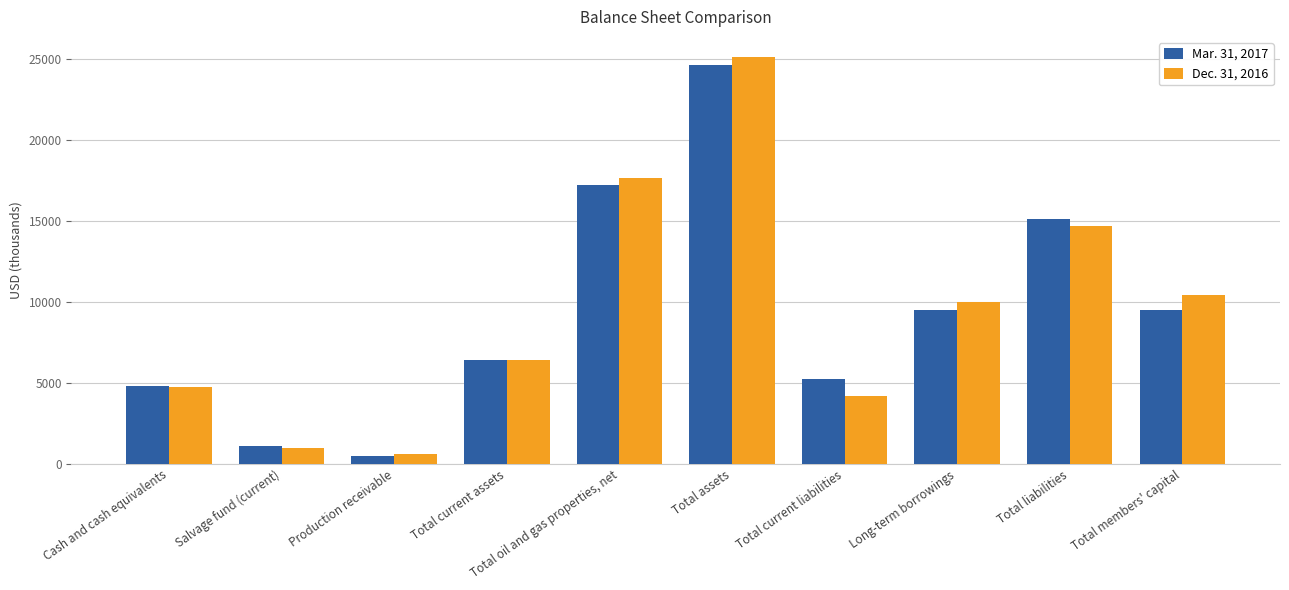

What is the highest value of the Mar. 31, 2017 series?

24612